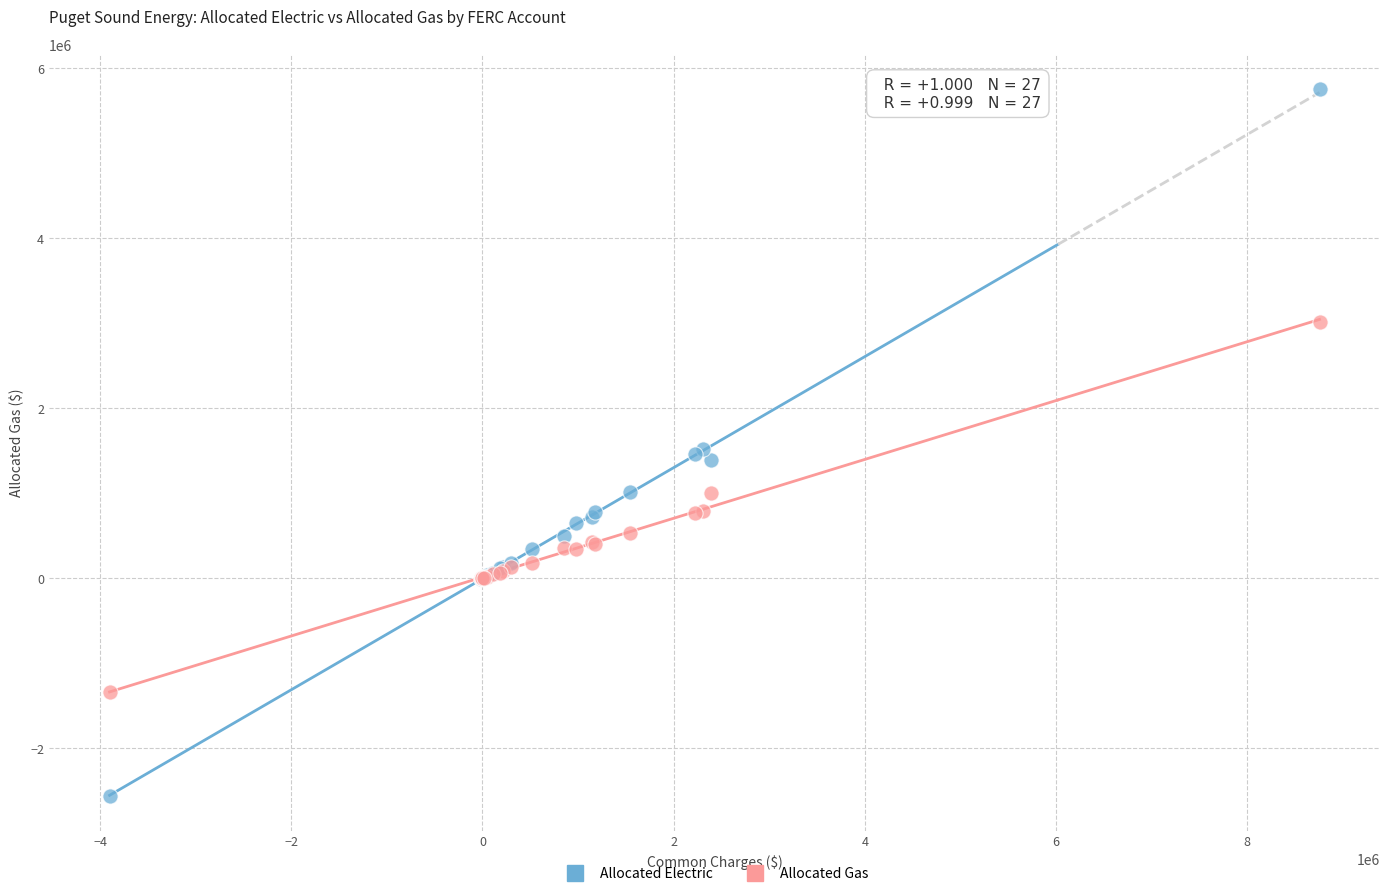

Which series reaches the minimum Y coordinate?

Allocated Electric